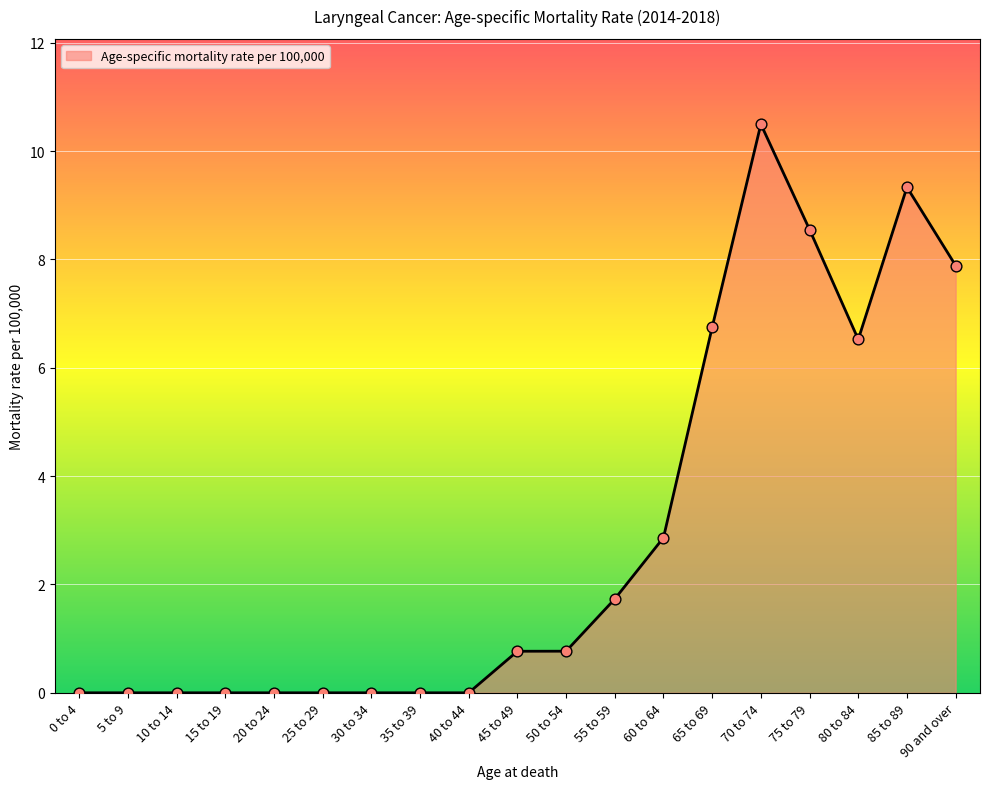

What is the change in value from 0 to 4 to 70 to 74?

+10.5